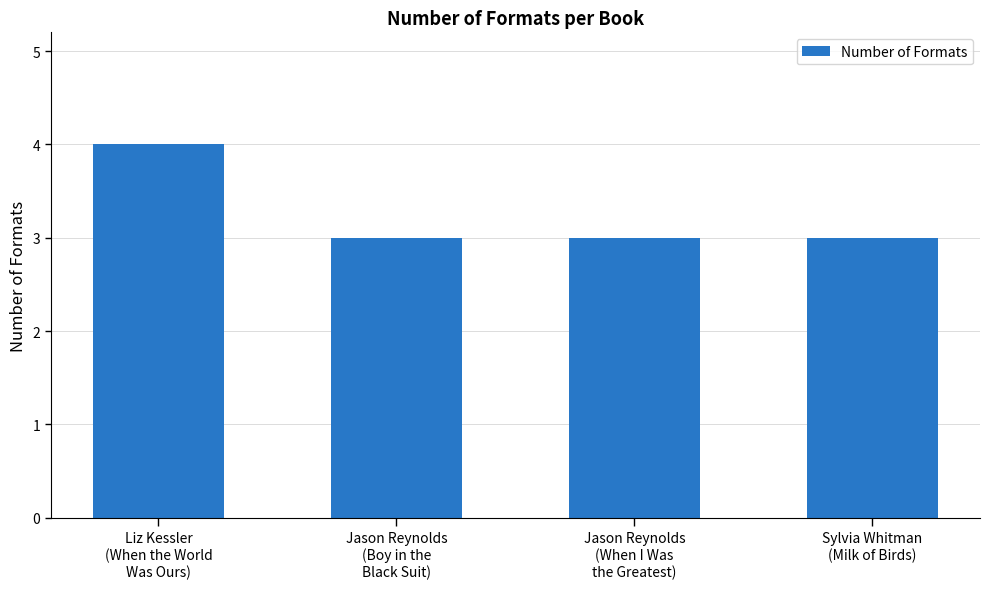

What is the ratio of the value at Jason Reynolds
(When I Was
the Greatest) to the value at Jason Reynolds
(Boy in the
Black Suit)?

1.0